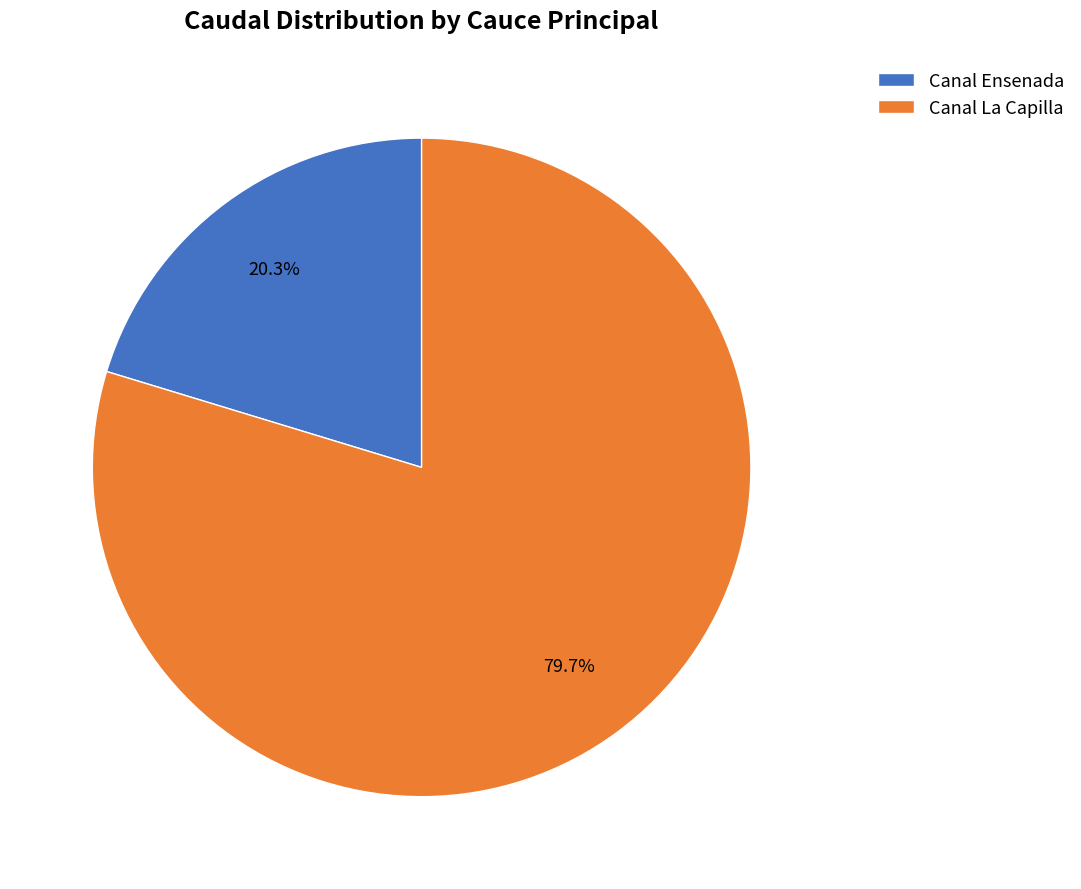

The Canal La Capilla slice represents 24% of the pie. True or false?

False